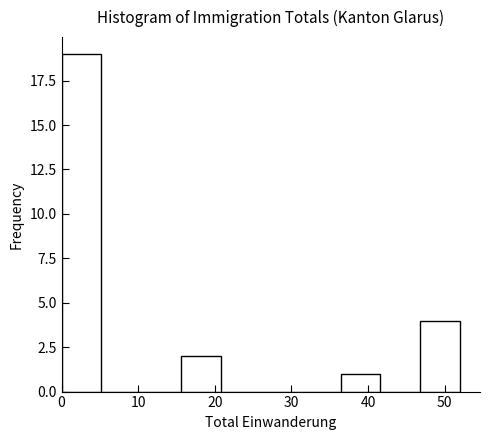

What is the height of the bar covering 46.8 to 52.0 on the x-axis? Neither the bar edges nor the heights are printed on the chart, so give them approximately, as read against the axes.

4